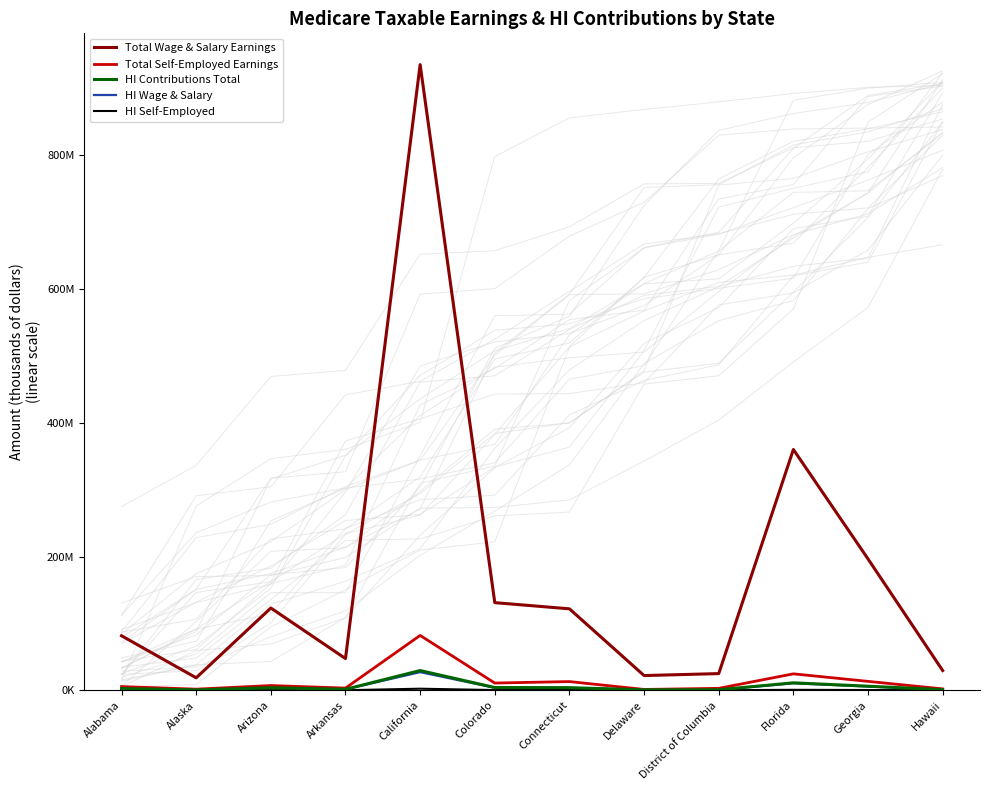

True or false: Total Self-Employed Earnings has a value of 11243024 at Florida.

False